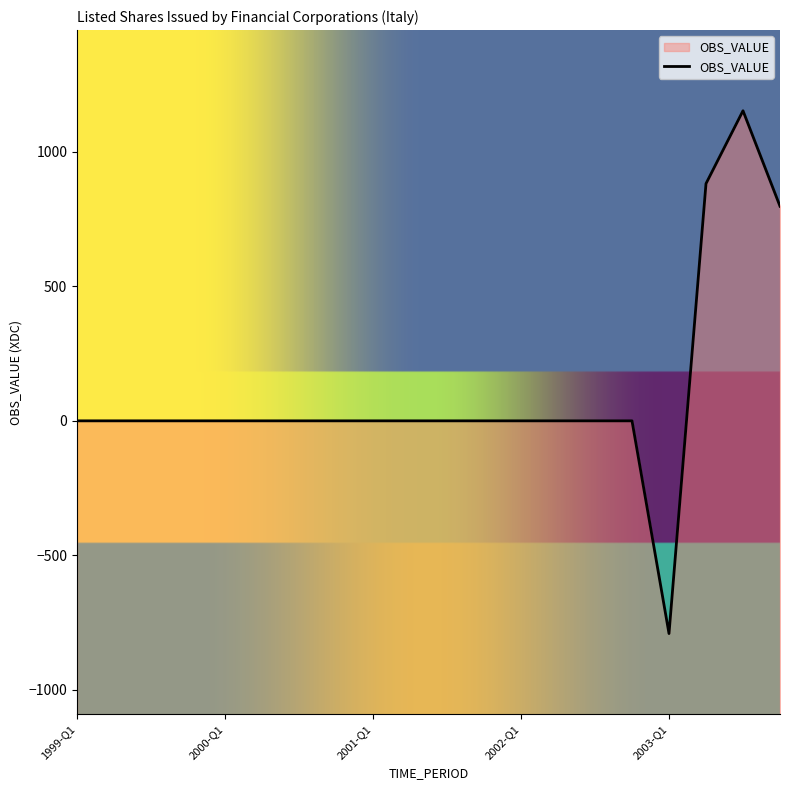

Is it true that the value at 1999-Q1 is -1120?

False